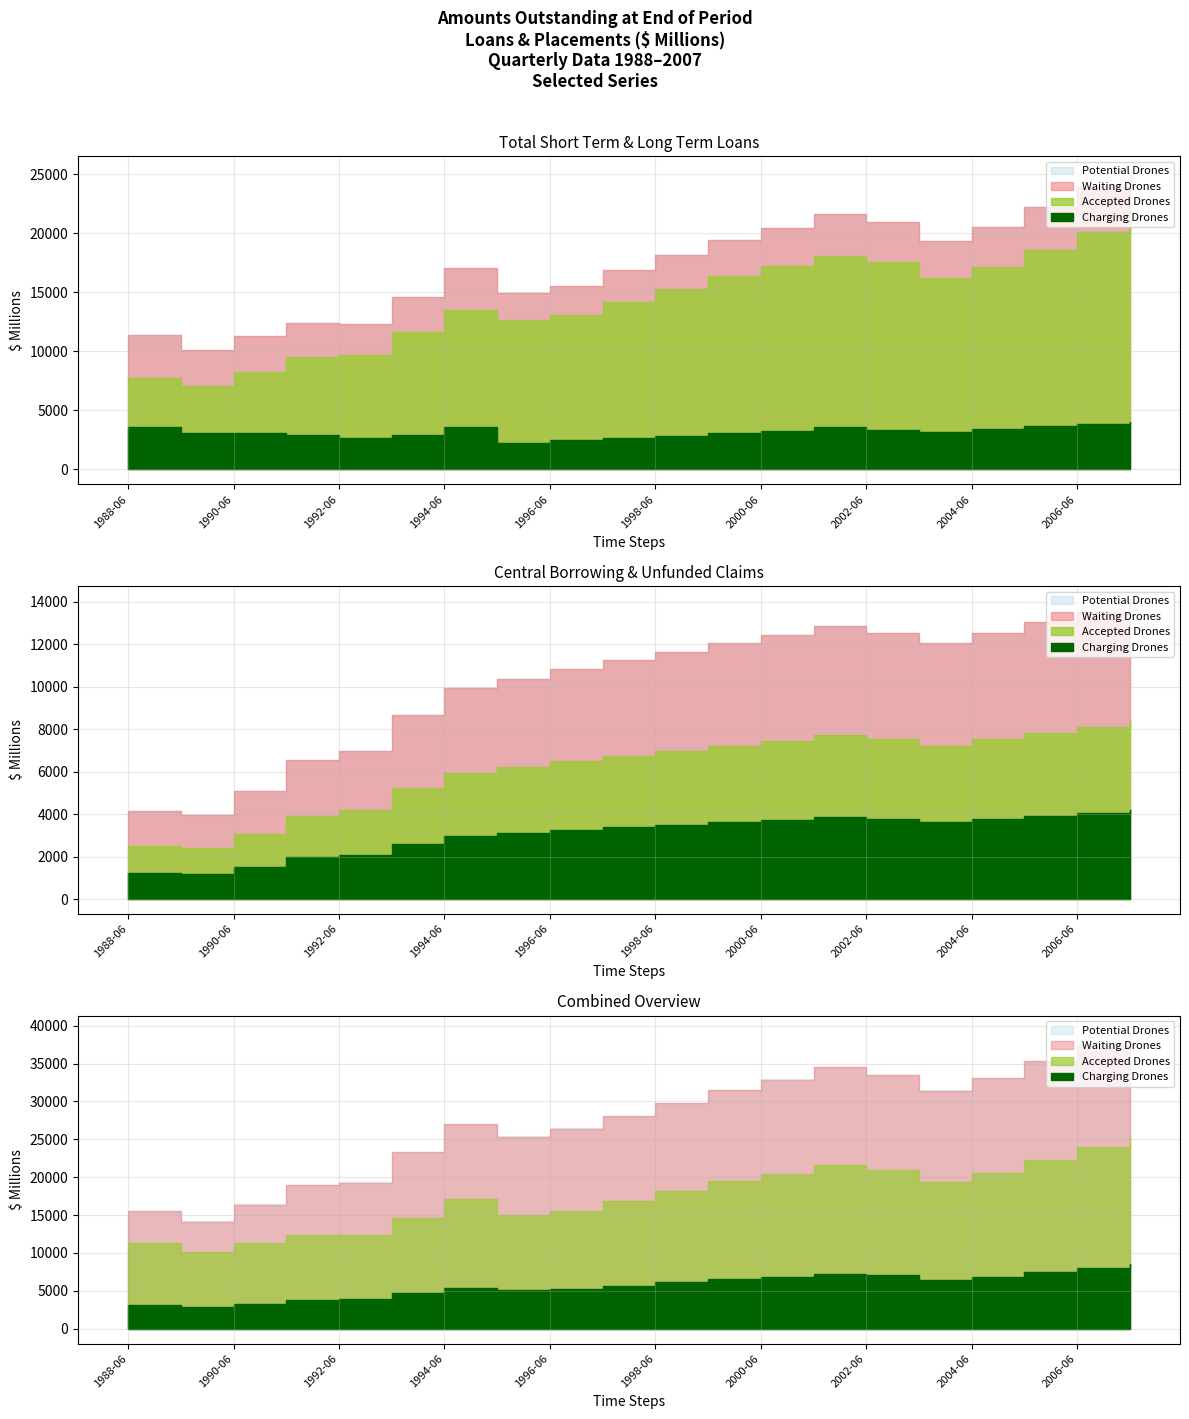

The Long Term Loans series shows 697 at 2003-06. True or false?

False